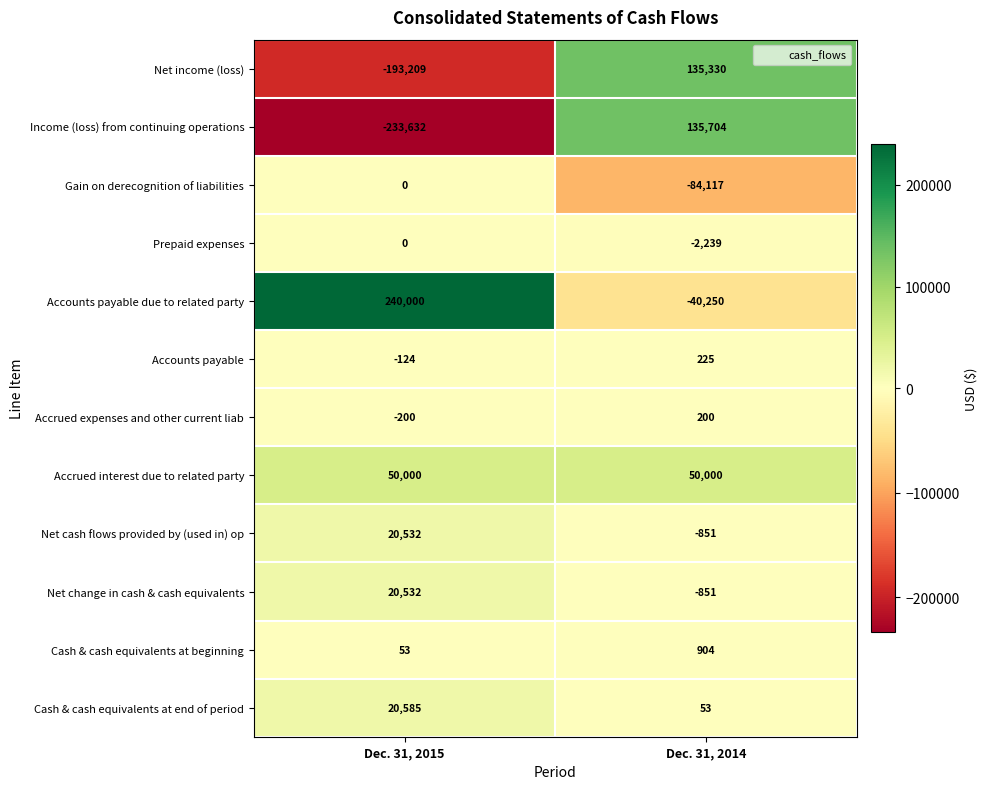

What is the sum of all Accrued interest due to related party values?

100000